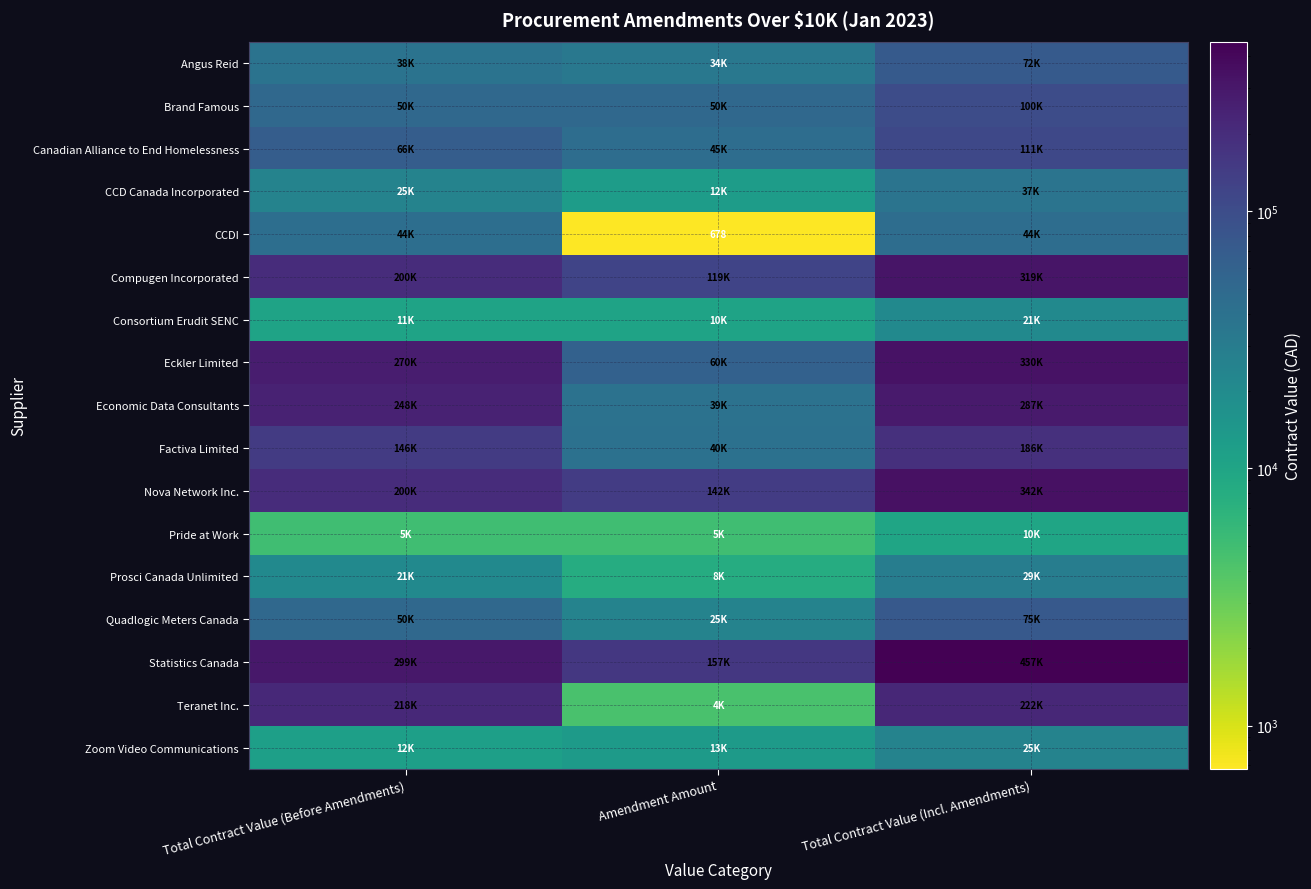

How many data points in CCD Canada Incorporated are less than 24973?

1